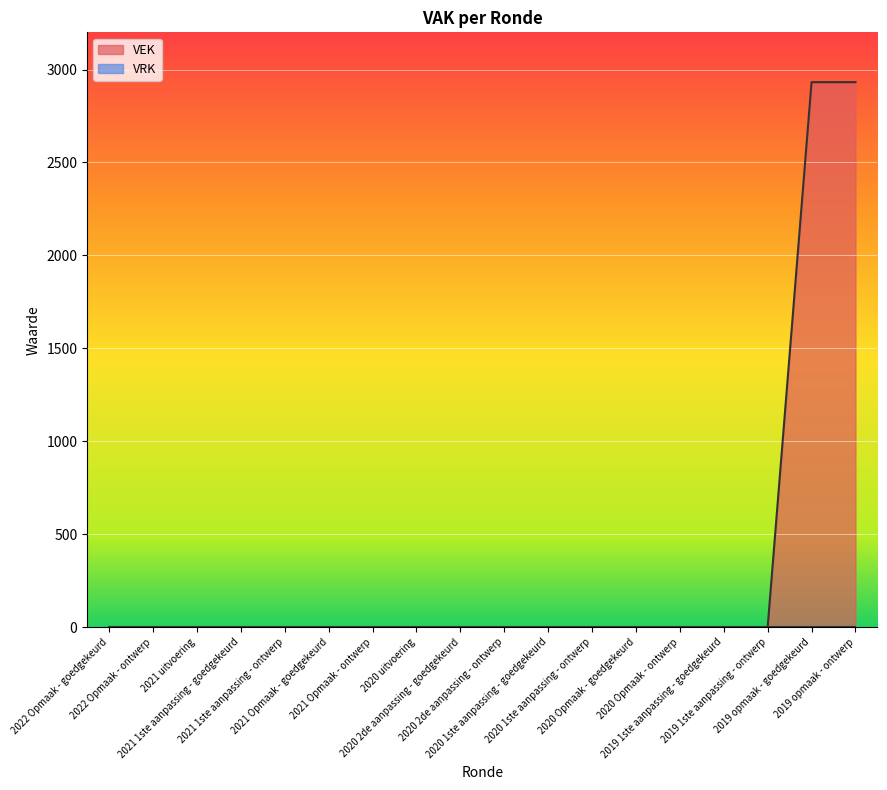

The value at 2019 1ste aanpassing - ontwerp is 0. True or false?

True